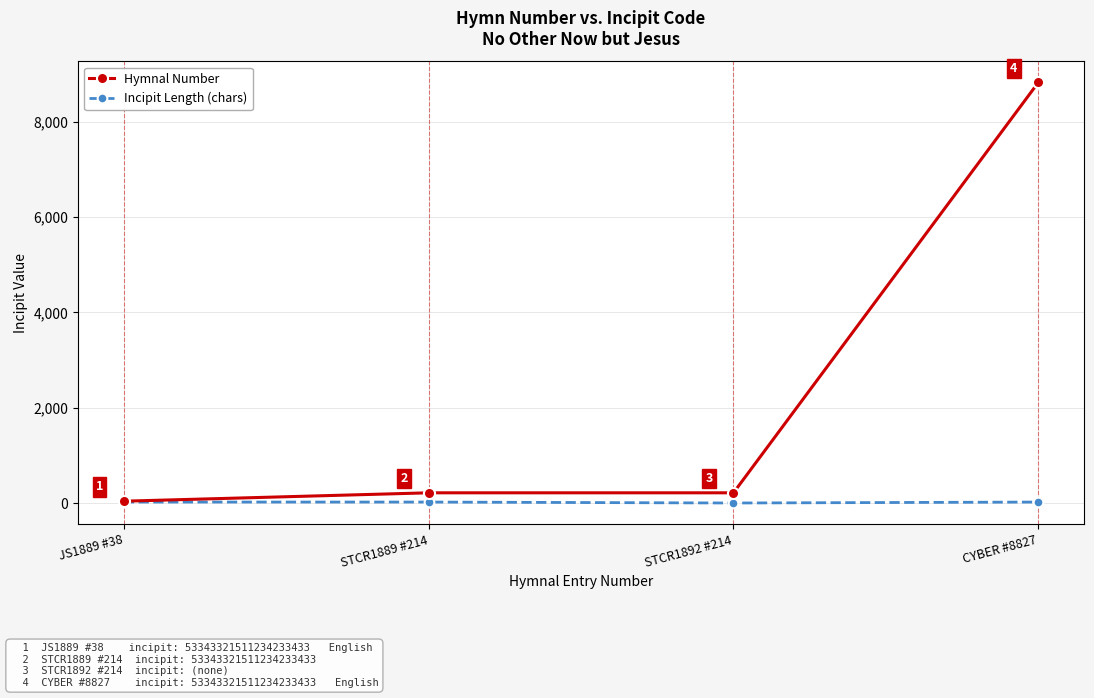

Between STCR1892 #214 and CYBER #8827, which series saw the biggest shift?

Hymnal Number